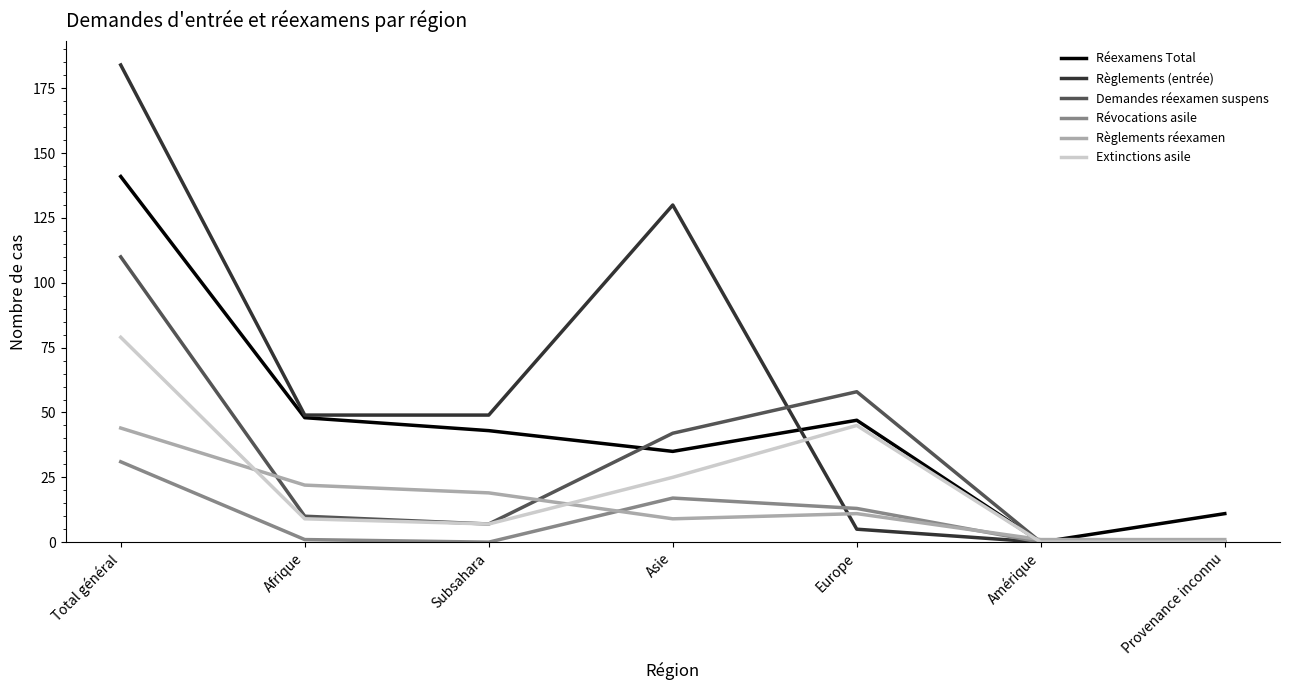

What is the highest value of the Extinctions asile series?

79